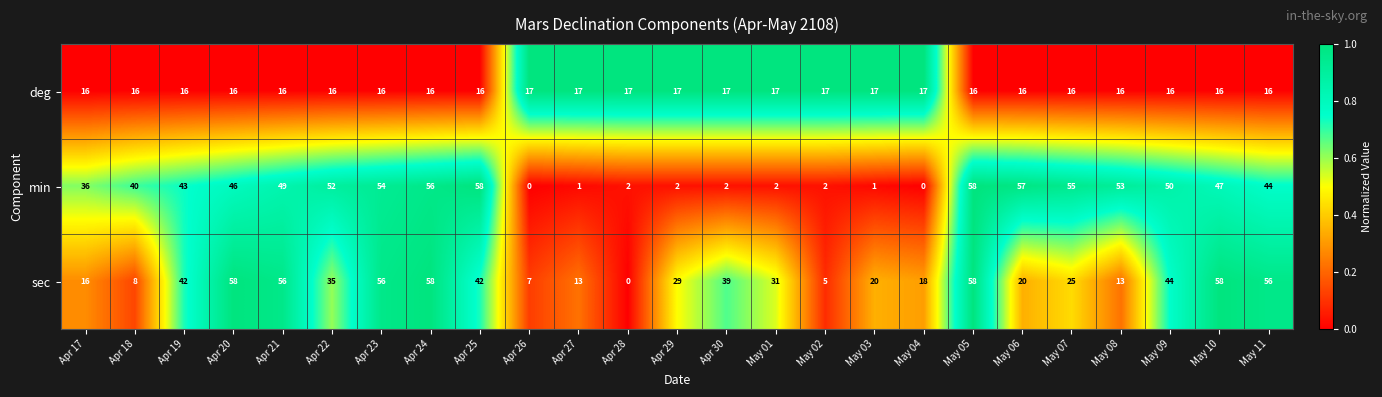

At which label does sec first exceed 31?

Apr 19